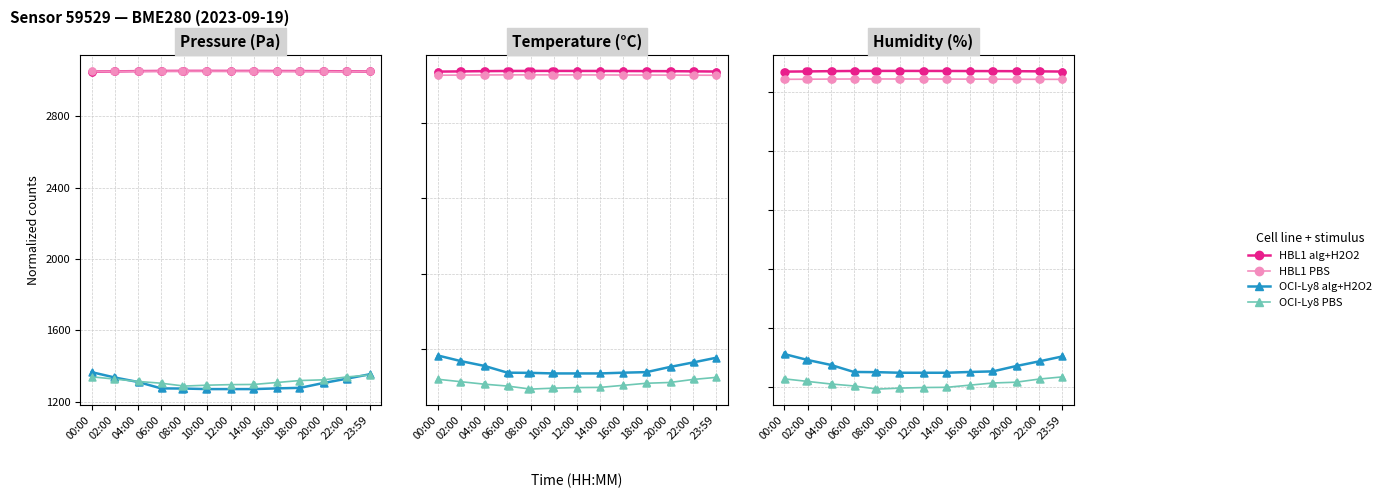

What are all the series names shown in the legend?

HBL1 alg+H2O2, HBL1 PBS, OCI-Ly8 alg+H2O2, OCI-Ly8 PBS